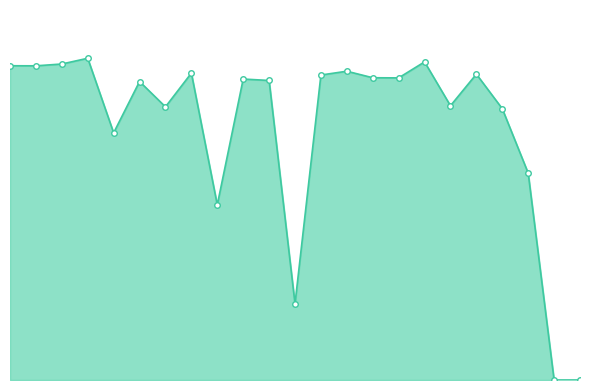

Reading left to right, what are all the values shown in this chart?

1=580.4	2=580.2	3=583.6	4=594.2	5=456.5	6=551.2	7=504.5	8=566.8	9=323.5	10=555.8	11=553.2	12=140.8	13=563.2	14=570.3	15=558.2	16=558.0	17=587.5	18=506.5	19=564.9	20=501.0	21=382.1	22=0.0	23=0.0